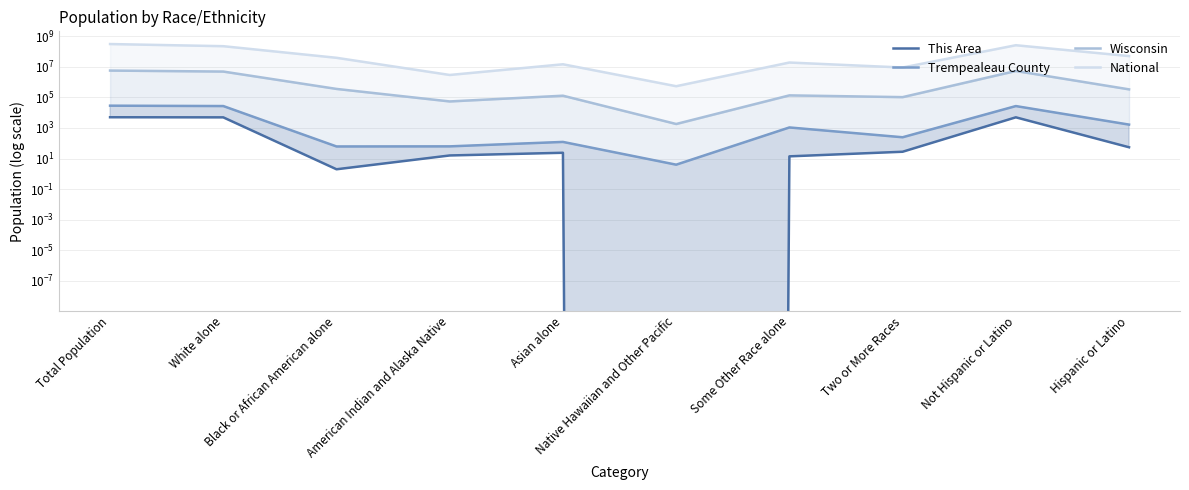

Reading left to right, what are all the values shown in this chart?

This Area: Total Population=5045	White alone=4961	Black or African American alone=2	American Indian and Alaska Native=16	Asian alone=24	Native Hawaiian and Other Pacific=0	Some Other Race alone=14	Two or More Races=28	Not Hispanic or Latino=4990	Hispanic or Latino=55
Trempealeau County: Total Population=28816	White alone=27230	Black or African American alone=62	American Indian and Alaska Native=63	Asian alone=123	Native Hawaiian and Other Pacific=4	Some Other Race alone=1086	Two or More Races=248	Not Hispanic or Latino=27149	Hispanic or Latino=1667
Wisconsin: Total Population=5686986	White alone=4902067	Black or African American alone=359148	American Indian and Alaska Native=54526	Asian alone=129234	Native Hawaiian and Other Pacific=1827	Some Other Race alone=135867	Two or More Races=104317	Not Hispanic or Latino=5350930	Hispanic or Latino=336056
National: Total Population=308745538	White alone=223553265	Black or African American alone=38929319	American Indian and Alaska Native=2932248	Asian alone=14674252	Native Hawaiian and Other Pacific=540013	Some Other Race alone=19107368	Two or More Races=9009073	Not Hispanic or Latino=258267944	Hispanic or Latino=50477594